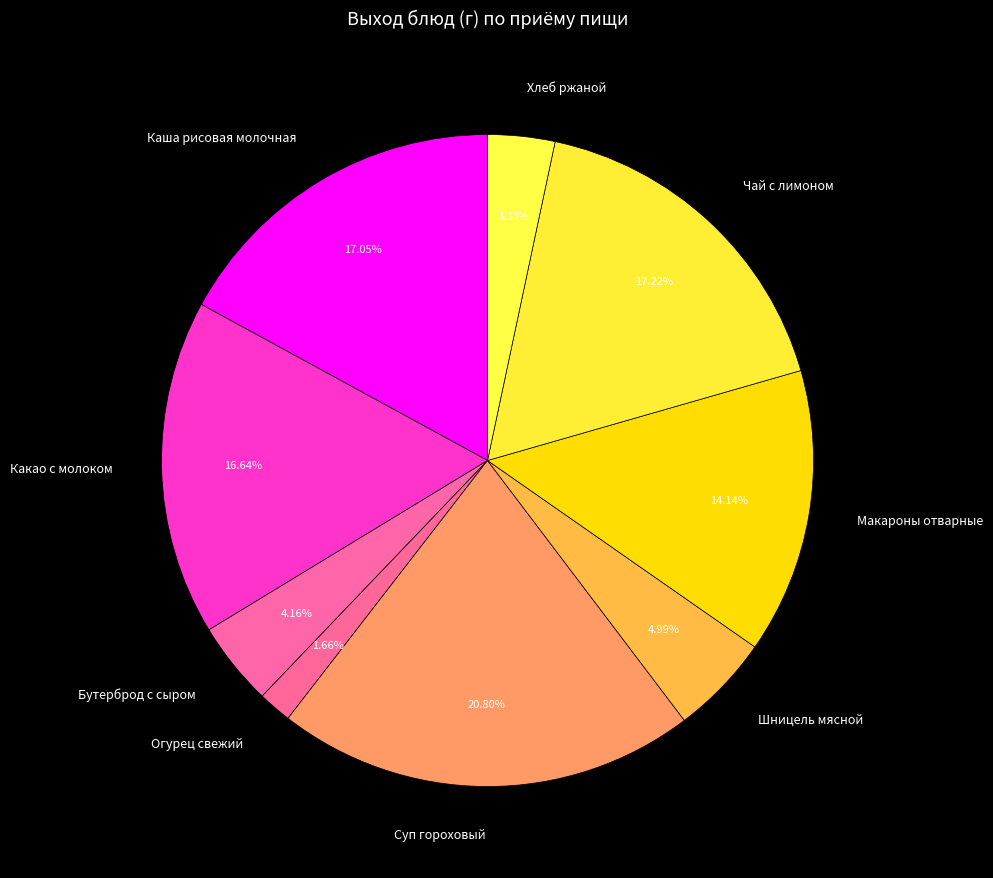

How much of the chart is everything except Каша рисовая молочная?

82.9%